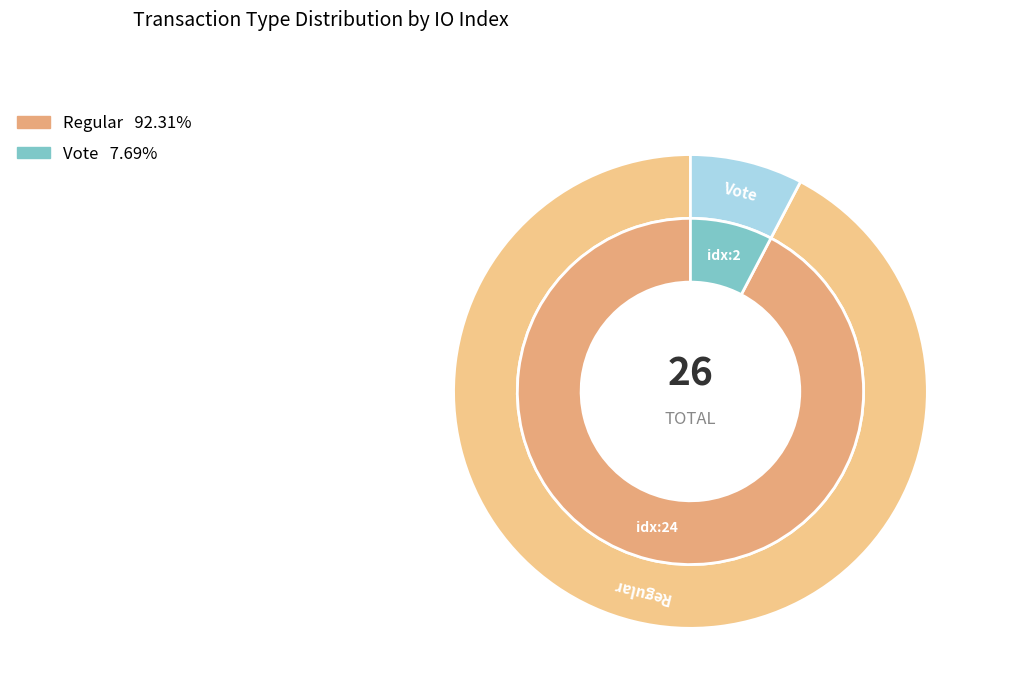

Which slice is the smallest?

Vote